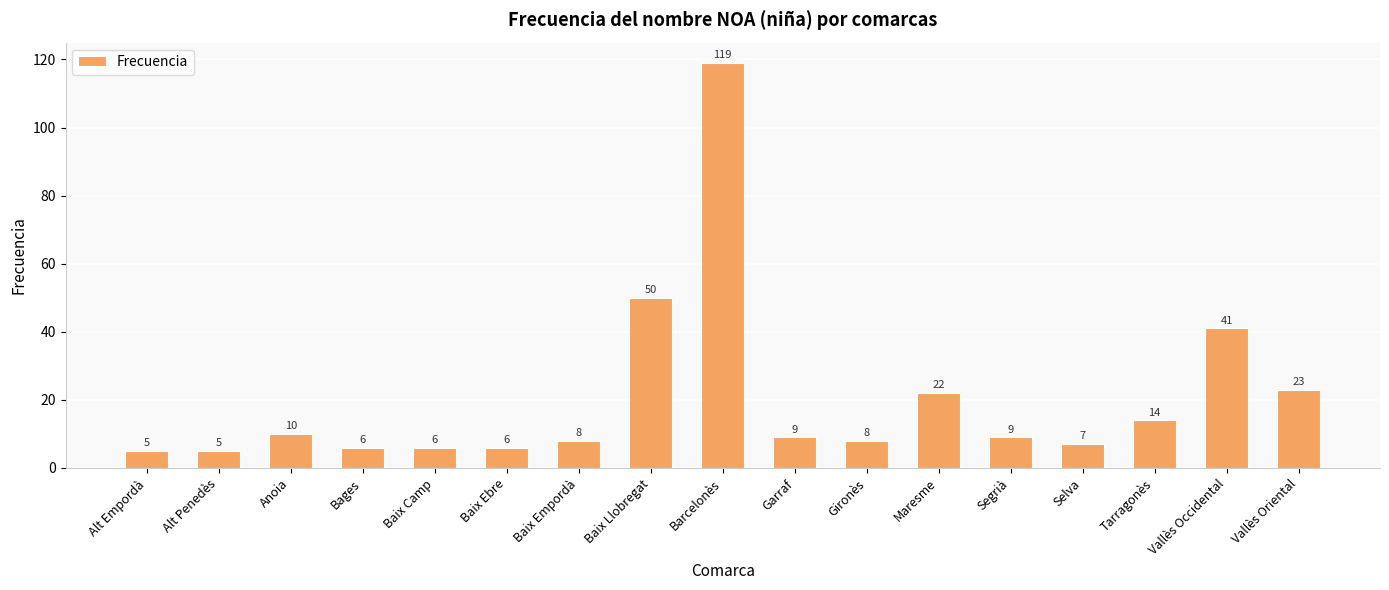

Between Baix Empordà and Garraf, which is larger?

Garraf